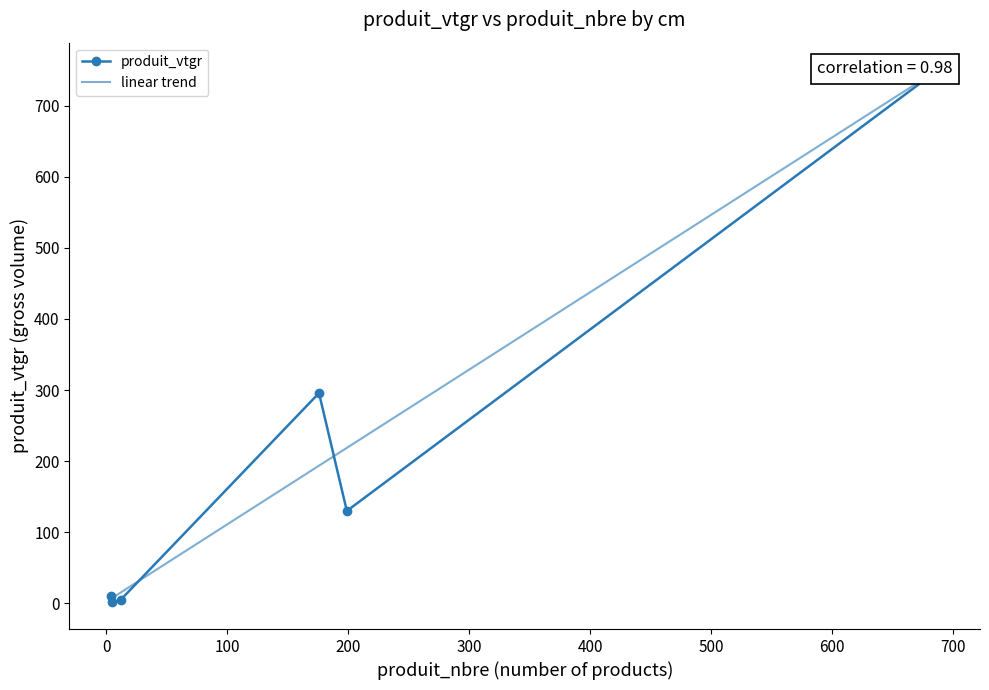

Which series ends up on top after the final intersection of linear trend and produit_vtgr?

linear trend